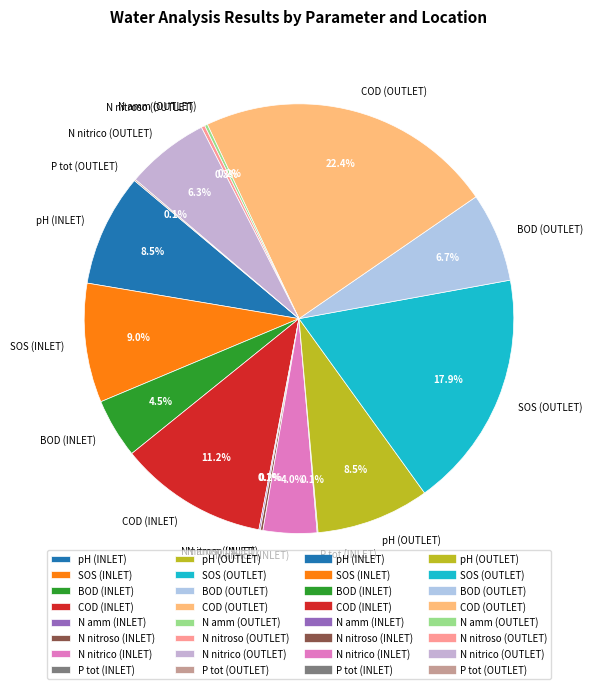

Approximately how many times larger is the value at N nitrico (OUTLET) compared to COD (OUTLET)?

0.3